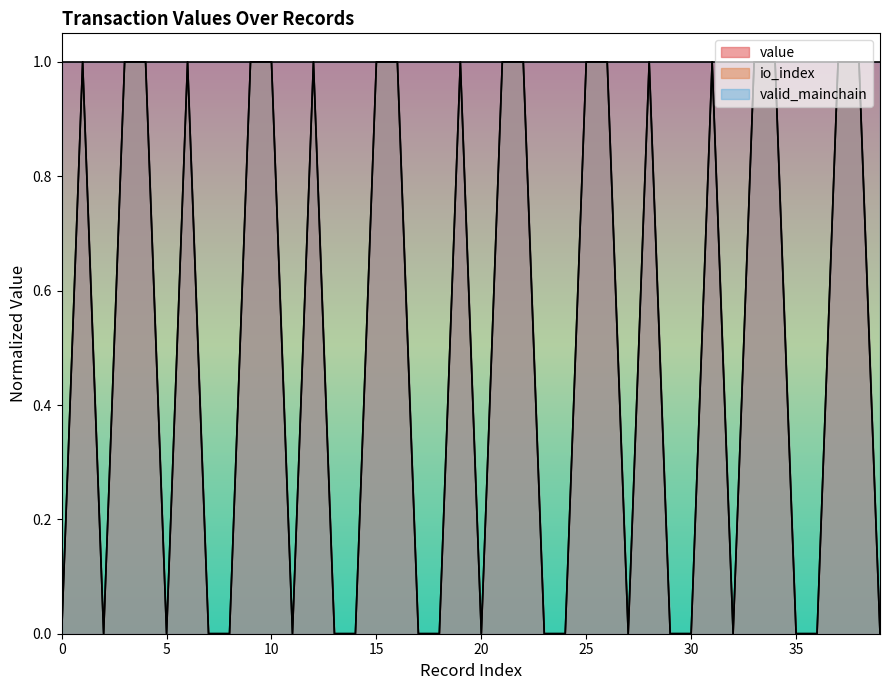

What is the sum of the io_index values at 15 and 4?

2.0